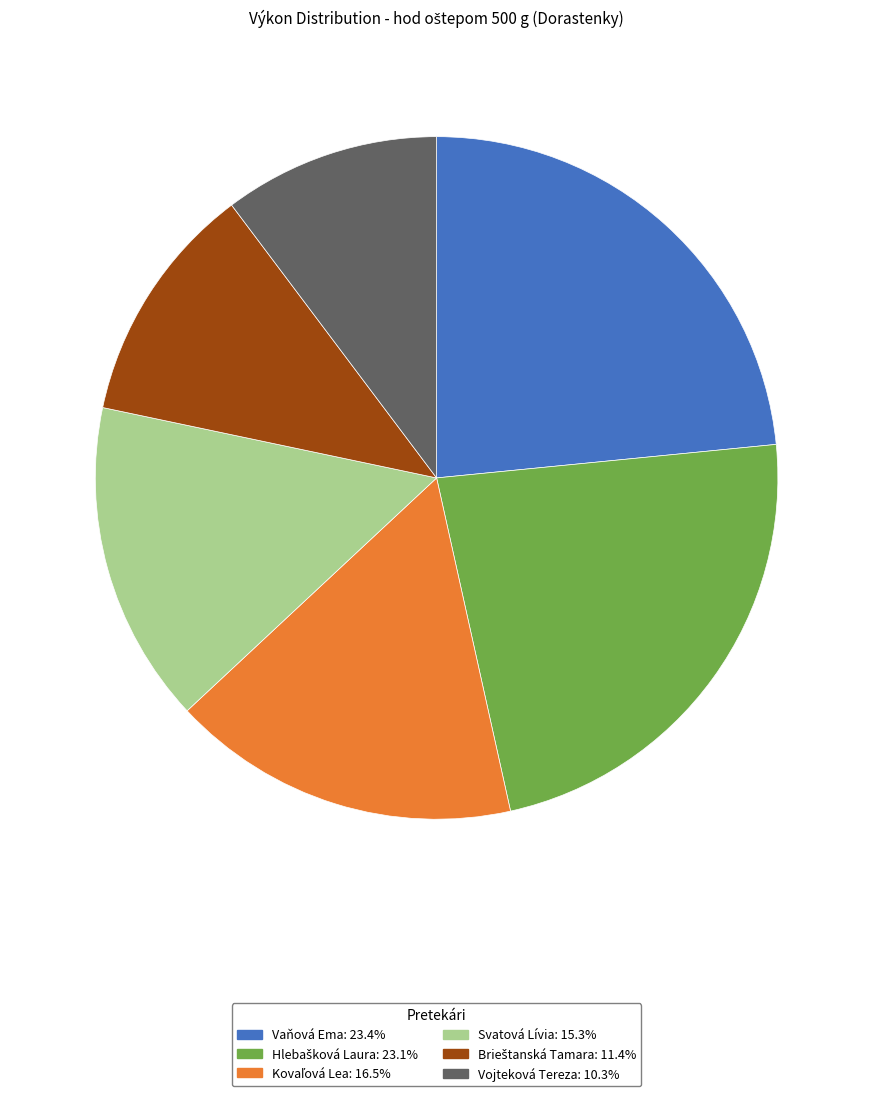

Does Vaňová Ema represent more than half of the total?

No